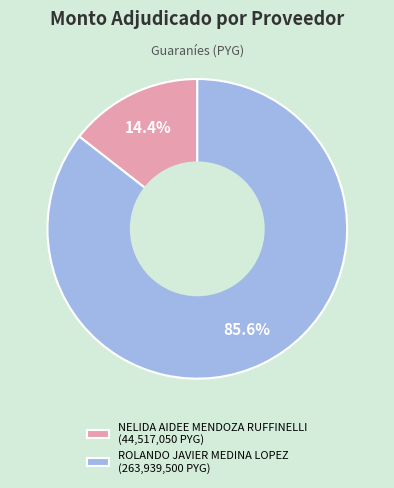

What is the ratio of the value at ROLANDO JAVIER MEDINA LOPEZ (263,939,500 PYG) to the value at NELIDA AIDEE MENDOZA RUFFINELLI (44,517,050 PYG)?

5.9